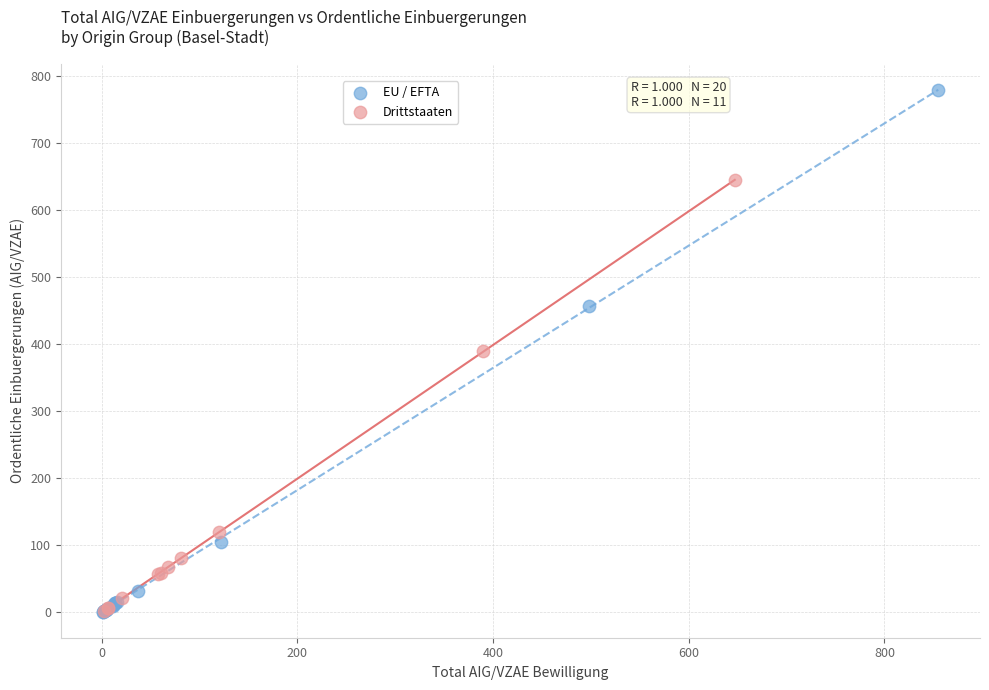

Which series reaches the maximum Y coordinate?

EU / EFTA